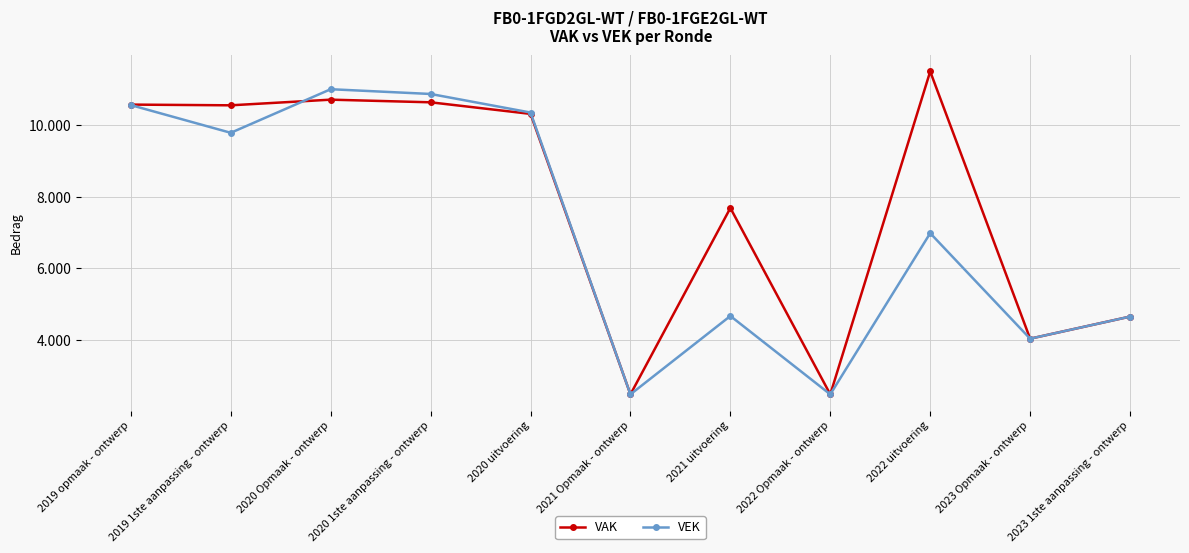

Where is the first local maximum for VEK?

2020 Opmaak - ontwerp